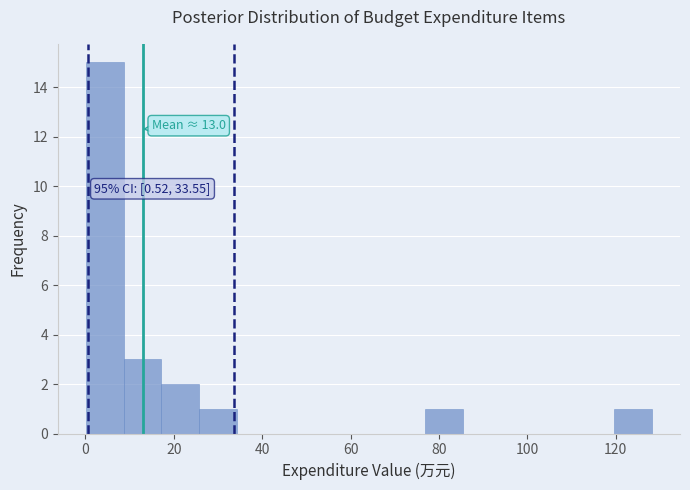

Which range on the x-axis has the tallest bar?

0 to 8